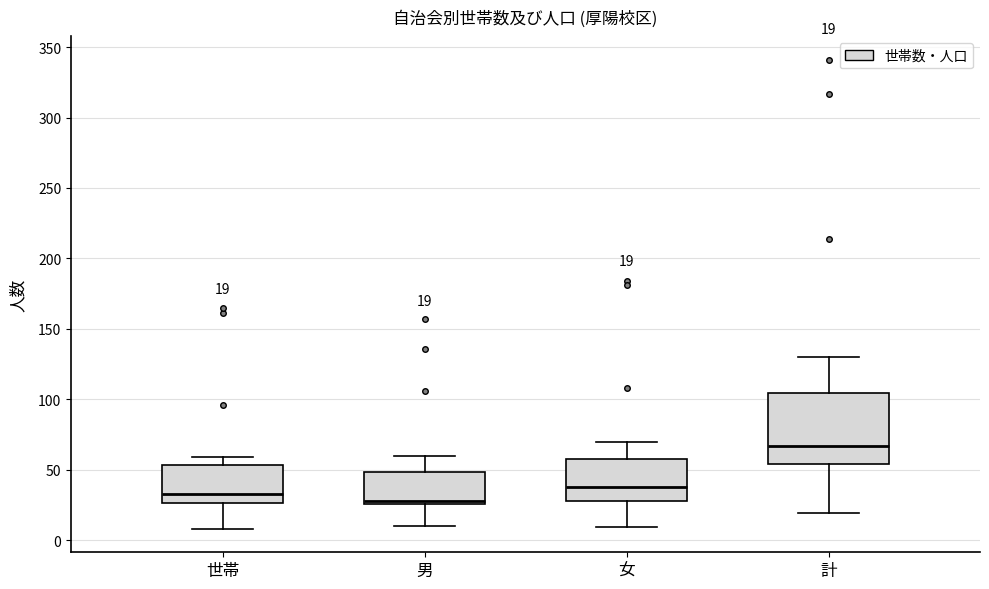

Which box has the highest median line?

計